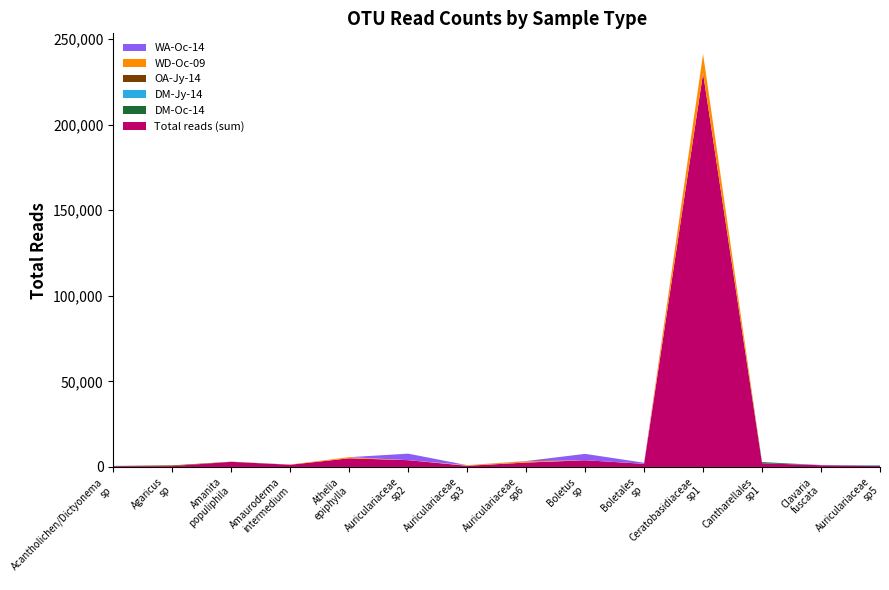

Reading left to right, extract all data points from this chart.

Total reads (sum): Acantholichen/Dictyonema_sp=468.2	Agaricus_sp=498.0	Amanita_populiphila=2998.0	Amauroderma_intermedium=1284.0	Athelia_epiphylla=5071.0	Auriculariaceae_sp2=3971.0	Auriculariaceae_sp3=691.8	Auriculariaceae_sp6=2574.2	Boletus_sp=3928.0	Boletales_sp=1818.0	Ceratobasidiaceae_sp1=230106.0	Cantharellales_sp1=2166.6	Clavaria_fuscata=1014.0	Auriculariaceae_sp5=631.2
DM-Oc-14: Acantholichen/Dictyonema_sp=63.0	Agaricus_sp=0.0	Amanita_populiphila=0.0	Amauroderma_intermedium=0.0	Athelia_epiphylla=0.0	Auriculariaceae_sp2=0.0	Auriculariaceae_sp3=8.2	Auriculariaceae_sp6=20.2	Boletus_sp=0.0	Boletales_sp=0.0	Ceratobasidiaceae_sp1=0.0	Cantharellales_sp1=678.6	Clavaria_fuscata=0.0	Auriculariaceae_sp5=169.2
DM-Jy-14: Acantholichen/Dictyonema_sp=106.2	Agaricus_sp=0.0	Amanita_populiphila=0.0	Amauroderma_intermedium=0.0	Athelia_epiphylla=0.0	Auriculariaceae_sp2=0.0	Auriculariaceae_sp3=32.5	Auriculariaceae_sp6=0.0	Boletus_sp=0.0	Boletales_sp=0.0	Ceratobasidiaceae_sp1=0.0	Cantharellales_sp1=0.0	Clavaria_fuscata=0.0	Auriculariaceae_sp5=272.0
OA-Jy-14: Acantholichen/Dictyonema_sp=0.0	Agaricus_sp=431.0	Amanita_populiphila=97.0	Amauroderma_intermedium=72.0	Athelia_epiphylla=0.0	Auriculariaceae_sp2=0.0	Auriculariaceae_sp3=0.0	Auriculariaceae_sp6=0.0	Boletus_sp=0.0	Boletales_sp=103.0	Ceratobasidiaceae_sp1=0.0	Cantharellales_sp1=0.0	Clavaria_fuscata=0.0	Auriculariaceae_sp5=0.0
WD-Oc-09: Acantholichen/Dictyonema_sp=0.0	Agaricus_sp=0.0	Amanita_populiphila=0.0	Amauroderma_intermedium=71.0	Athelia_epiphylla=657.0	Auriculariaceae_sp2=0.0	Auriculariaceae_sp3=315.0	Auriculariaceae_sp6=702.0	Boletus_sp=0.0	Boletales_sp=0.0	Ceratobasidiaceae_sp1=11237.0	Cantharellales_sp1=0.0	Clavaria_fuscata=0.0	Auriculariaceae_sp5=0.0
WA-Oc-14: Acantholichen/Dictyonema_sp=0.0	Agaricus_sp=0.0	Amanita_populiphila=0.0	Amauroderma_intermedium=0.0	Athelia_epiphylla=0.0	Auriculariaceae_sp2=3805.0	Auriculariaceae_sp3=0.0	Auriculariaceae_sp6=162.0	Boletus_sp=3726.0	Boletales_sp=549.0	Ceratobasidiaceae_sp1=0.0	Cantharellales_sp1=0.0	Clavaria_fuscata=158.0	Auriculariaceae_sp5=0.0